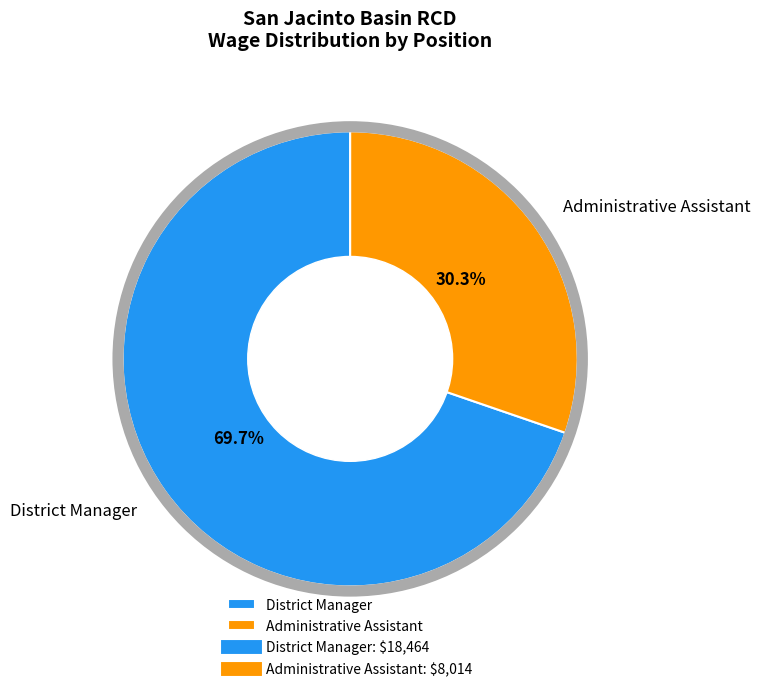

Is the sum of Administrative Assistant and District Manager greater than half?

Yes